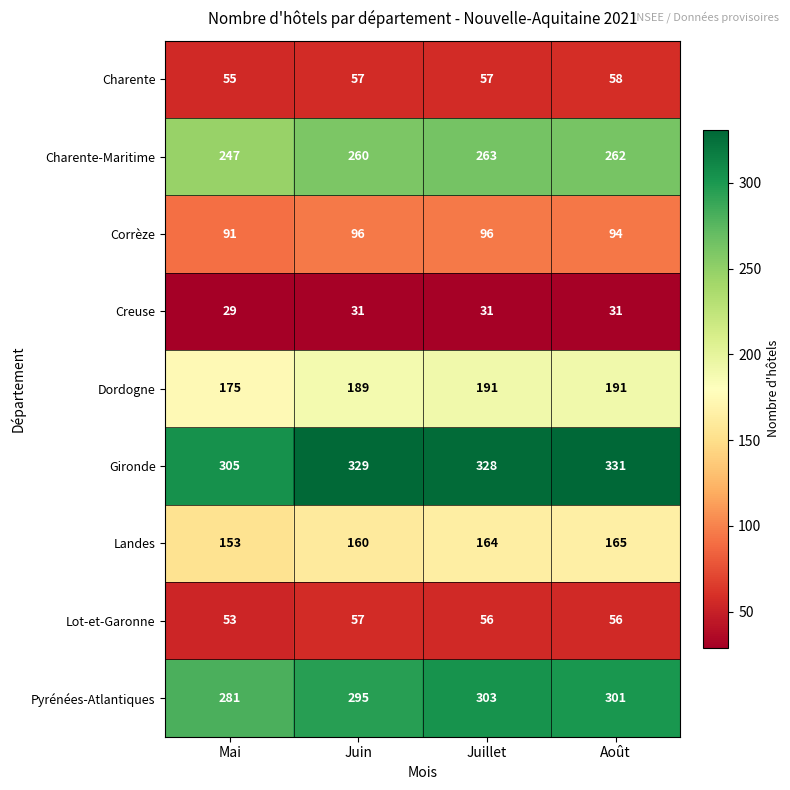

What is the difference between the maximum and minimum values in the Charente series?

3